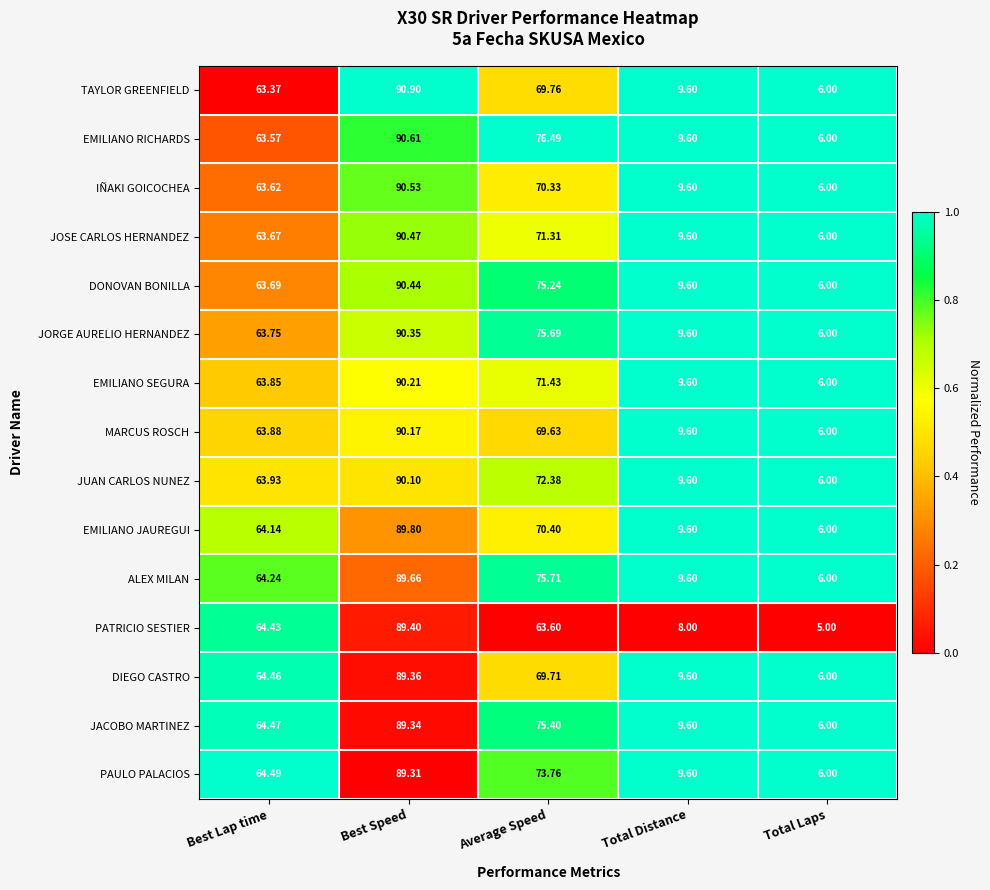

At which label does IÑAKI GOICOCHEA first exceed 63?

Best Lap time